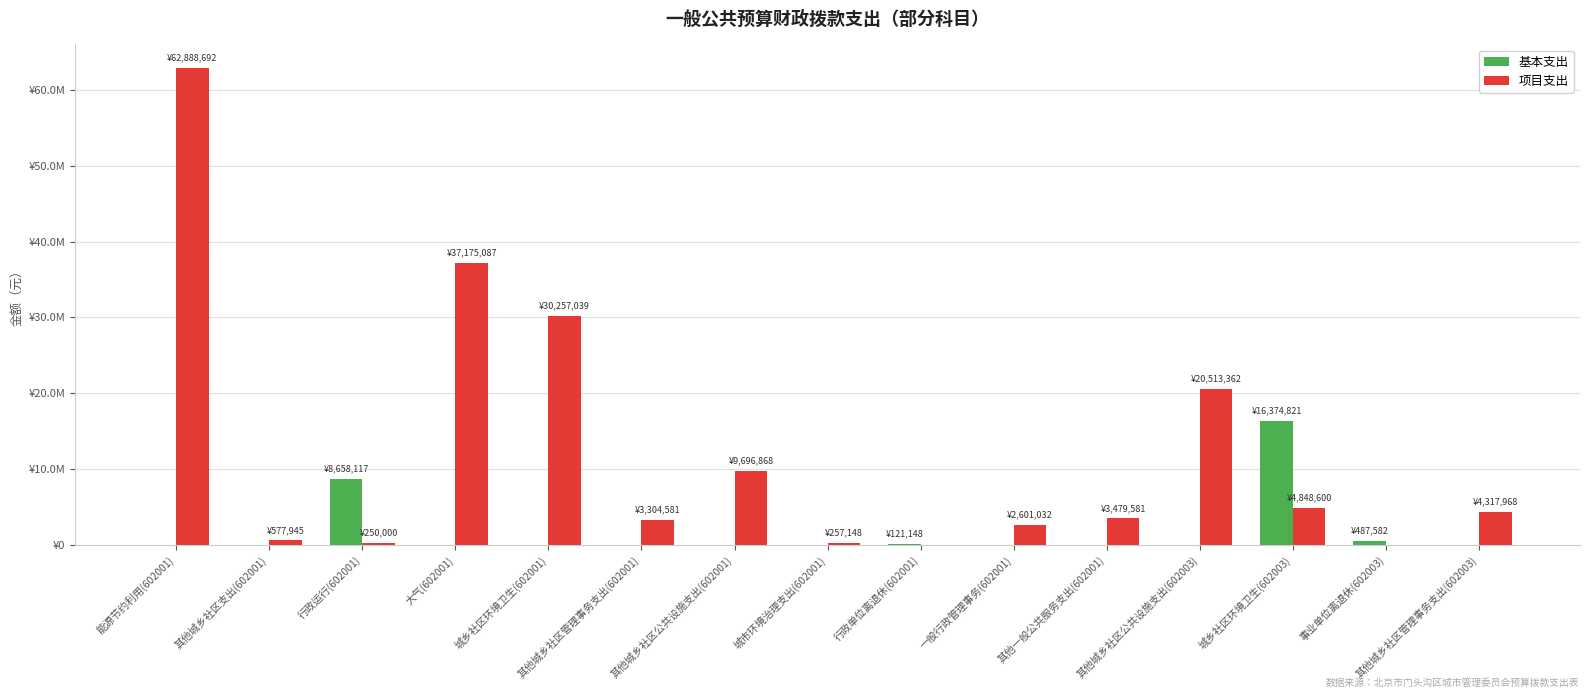

Rank the series by their maximum value, from lowest to highest.

基本支出, 项目支出